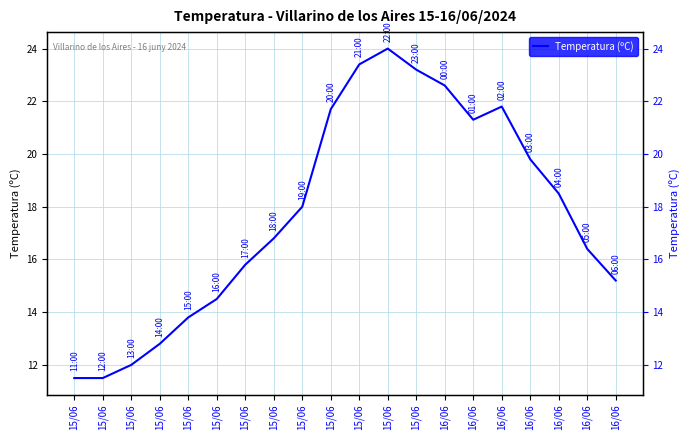

At which category does the chart reach its peak across all series?

15/06